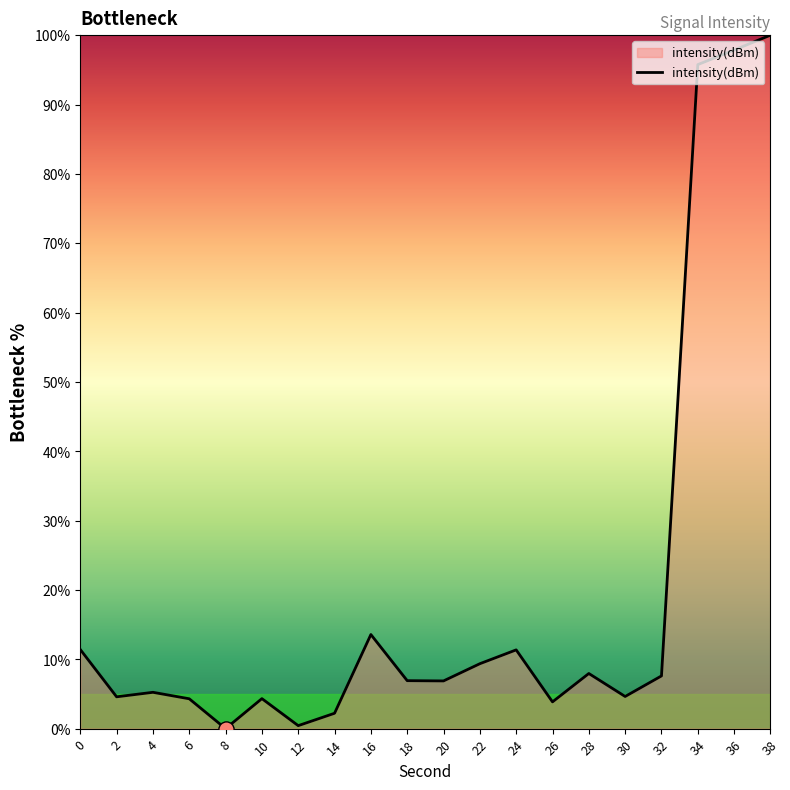

What is the ratio of the value at 12 to the value at 6?

0.1